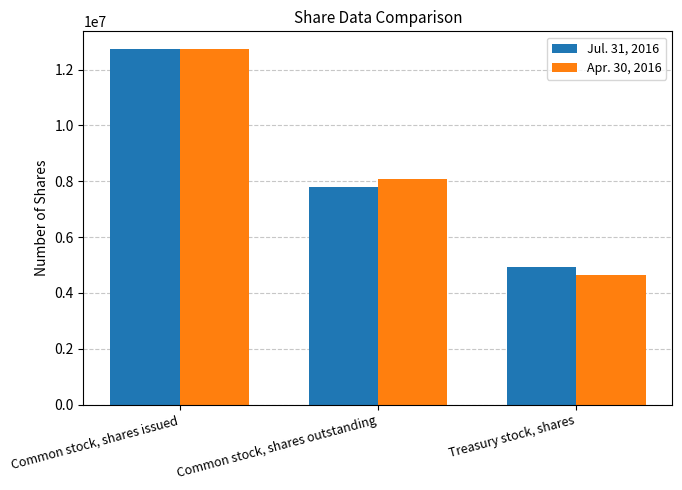

Is it true that Apr. 30, 2016 equals 1568304 at Treasury stock, shares?

False